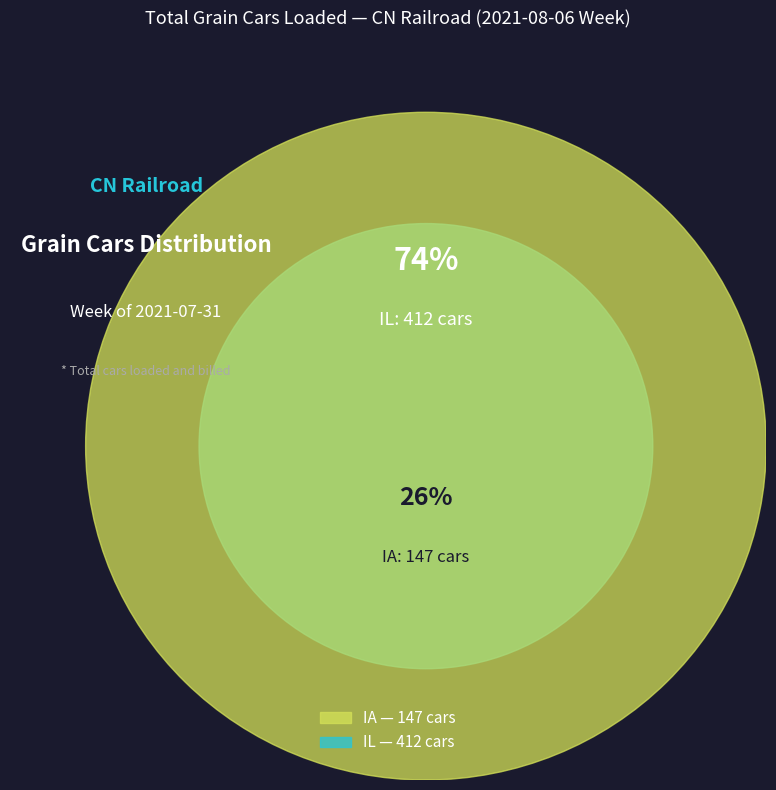

To the nearest percent, what is the difference between the largest and smallest slice percentages?

47%